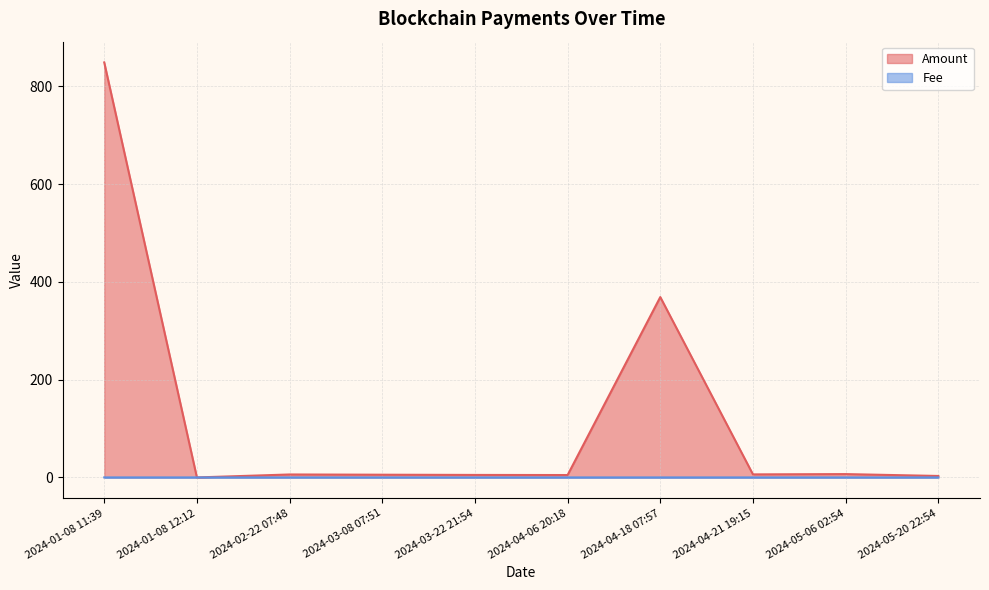

At which category is the sum across all series the highest?

2024-01-08 11:39